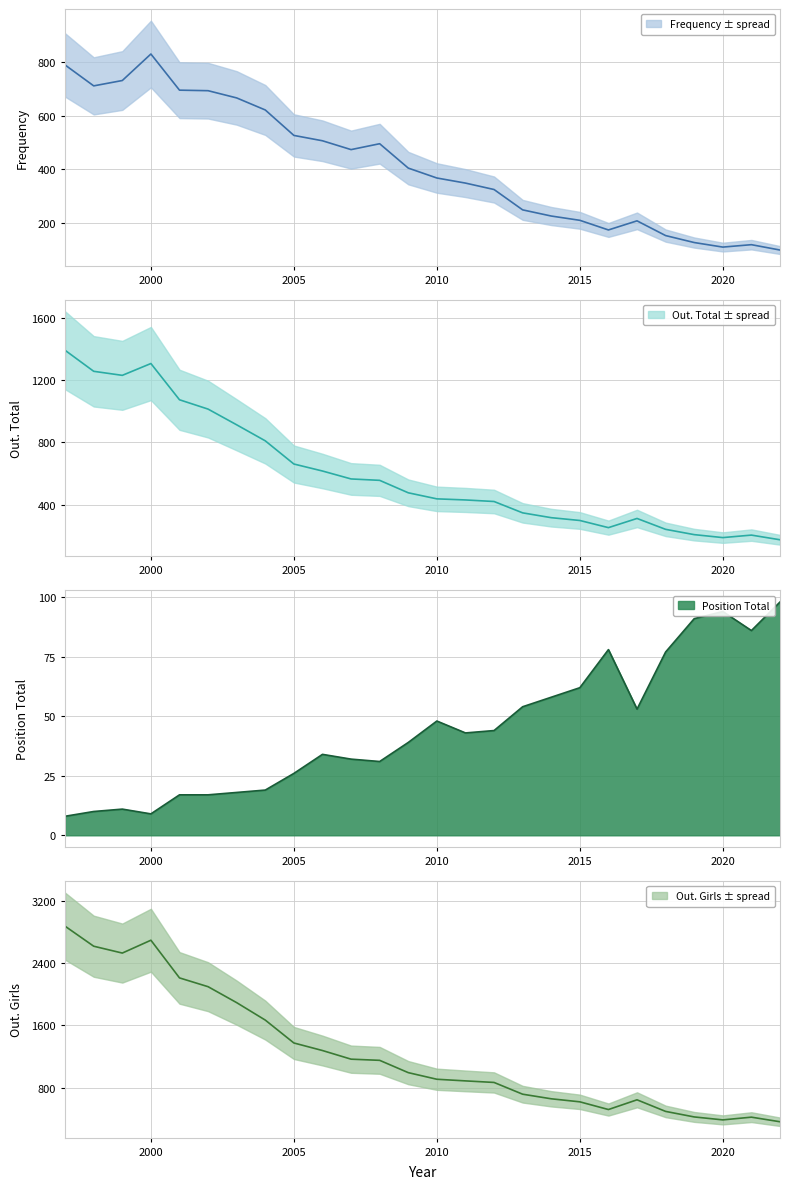

True or false: Frequency and out. Girls cross at least once.

False